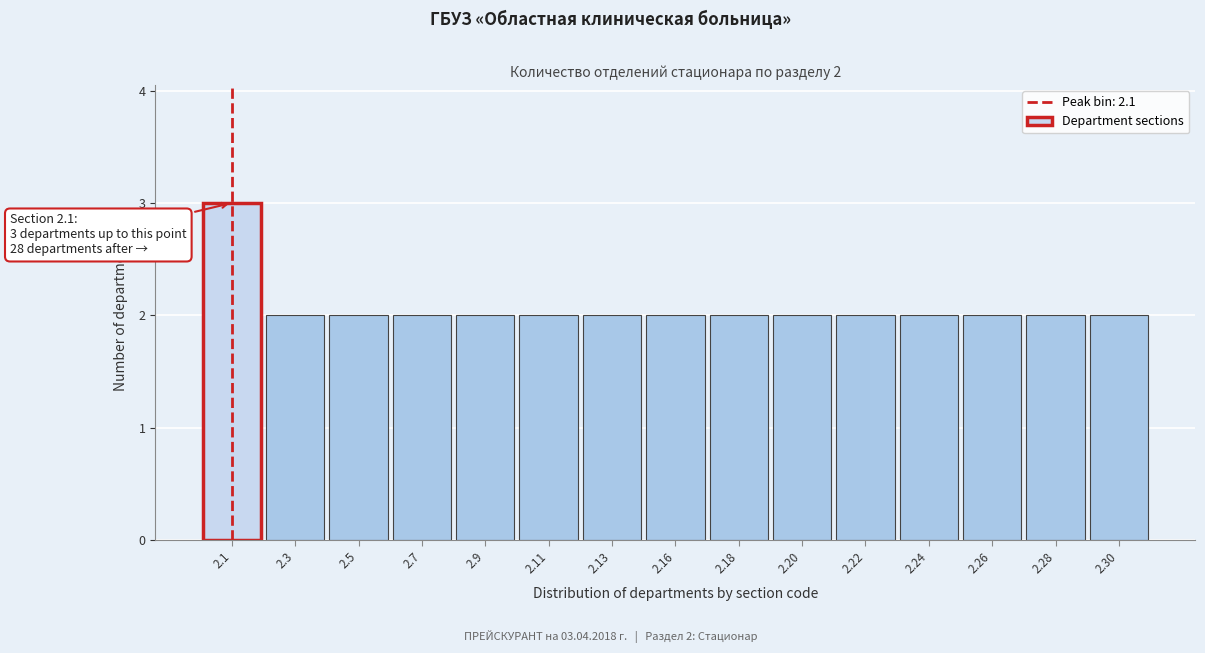

Reading left to right, what are all the values shown in this chart?

3	2	2	2	2	2	2	2	2	2	2	2	2	2	2